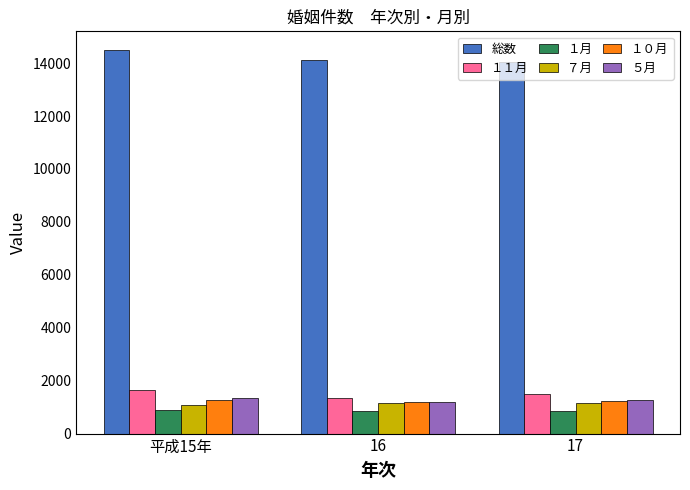

How many bars are there in each group?

6